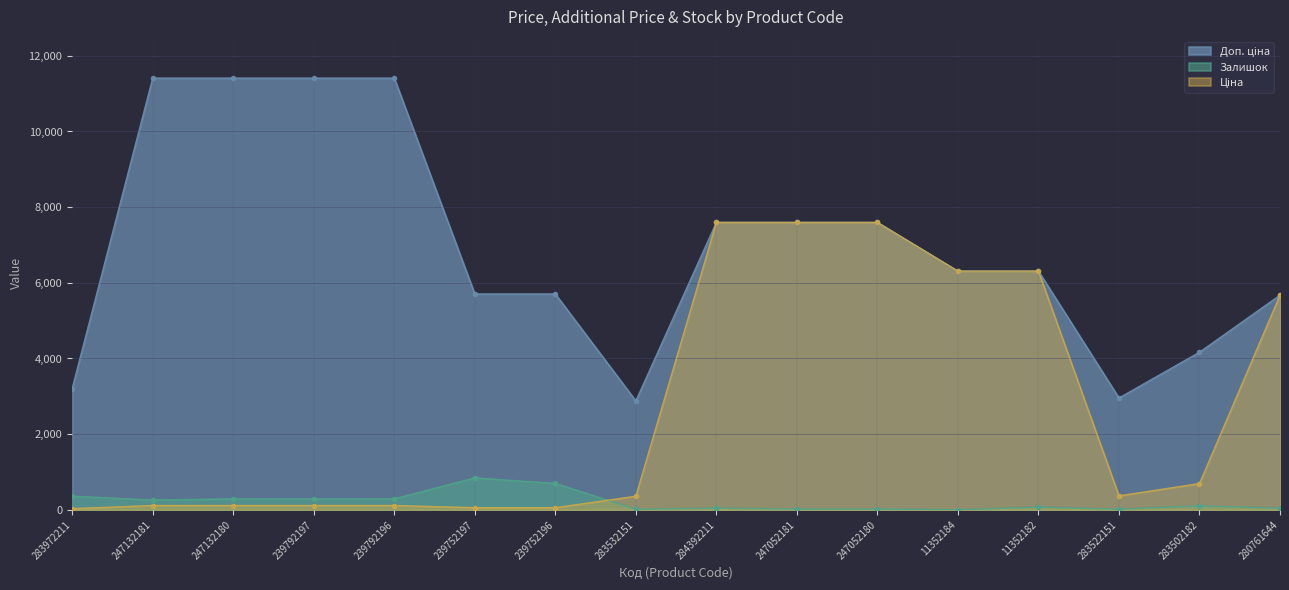

Rank the series by their average value, from highest to lowest.

Доп. ціна, Ціна, Залишок